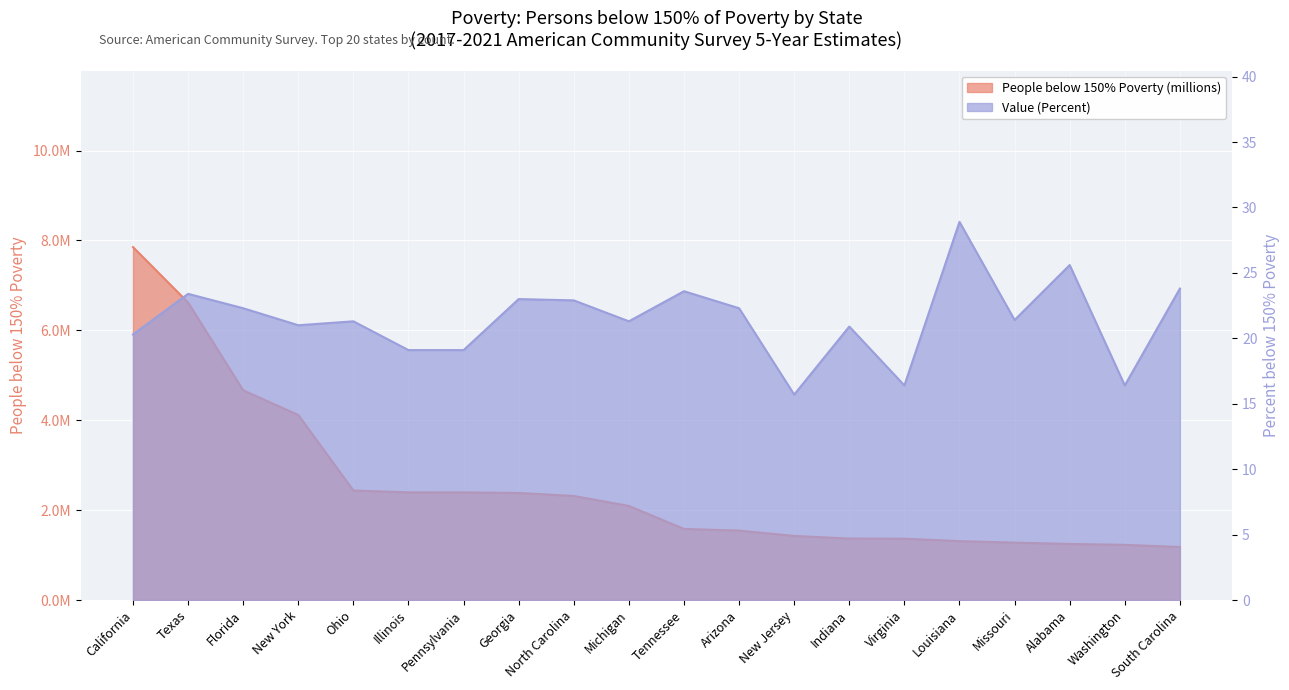

At how many categories does at least one series exceed 23?

5